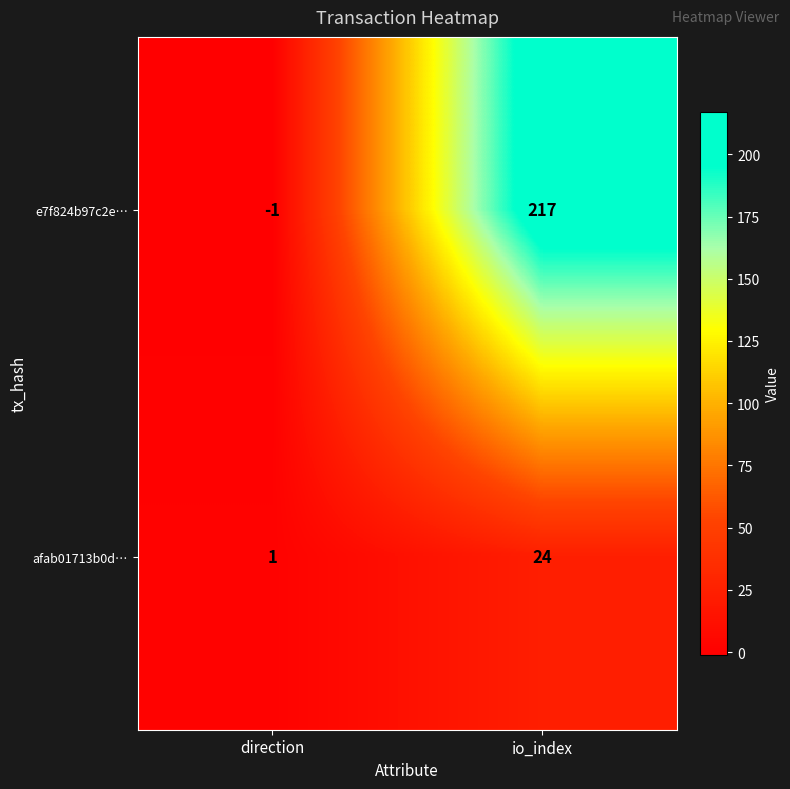

Which series has the largest total across all categories?

e7f824b97c2e…